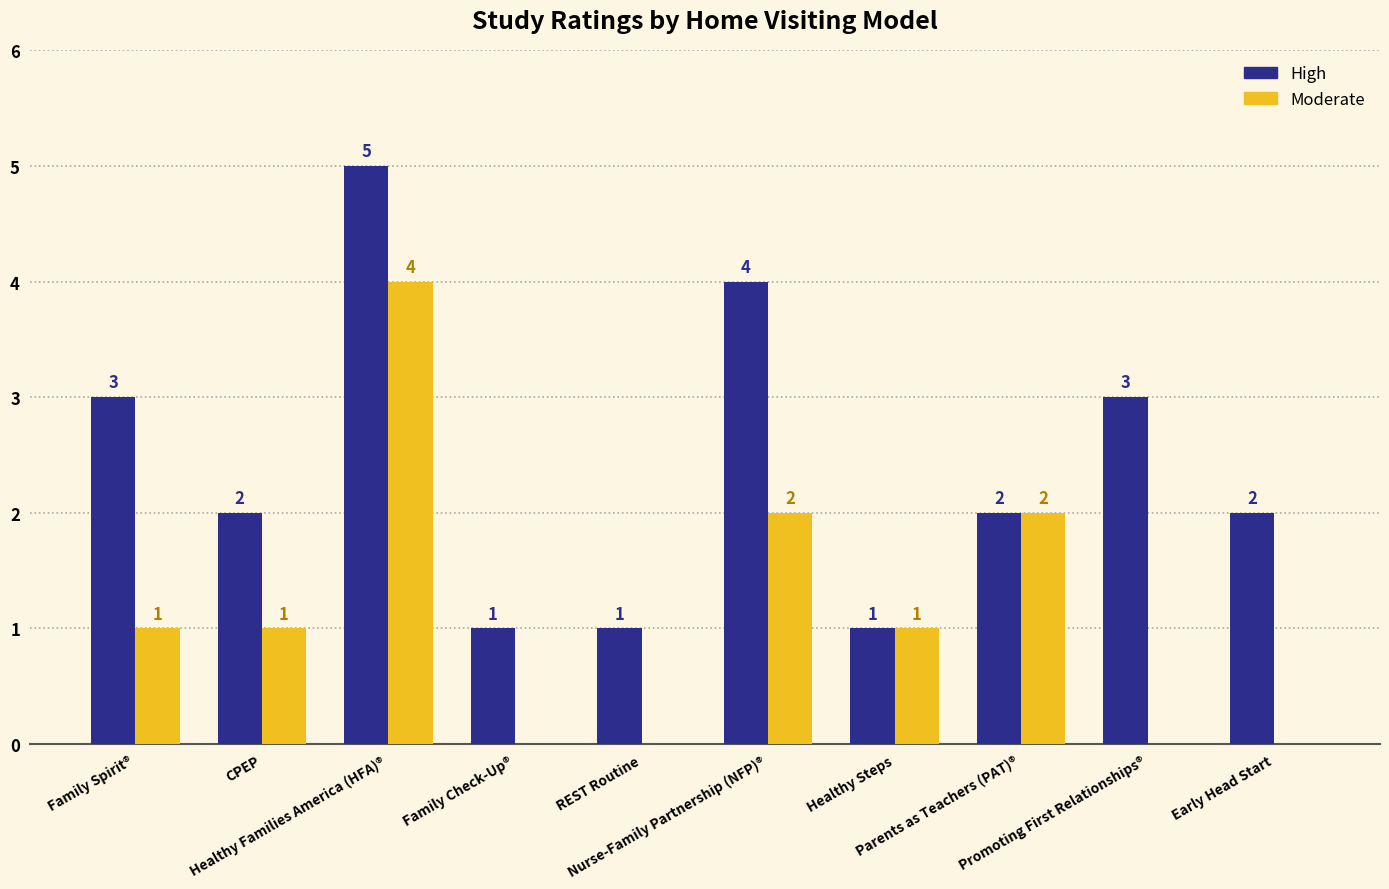

What is the sum of all Moderate values?

11